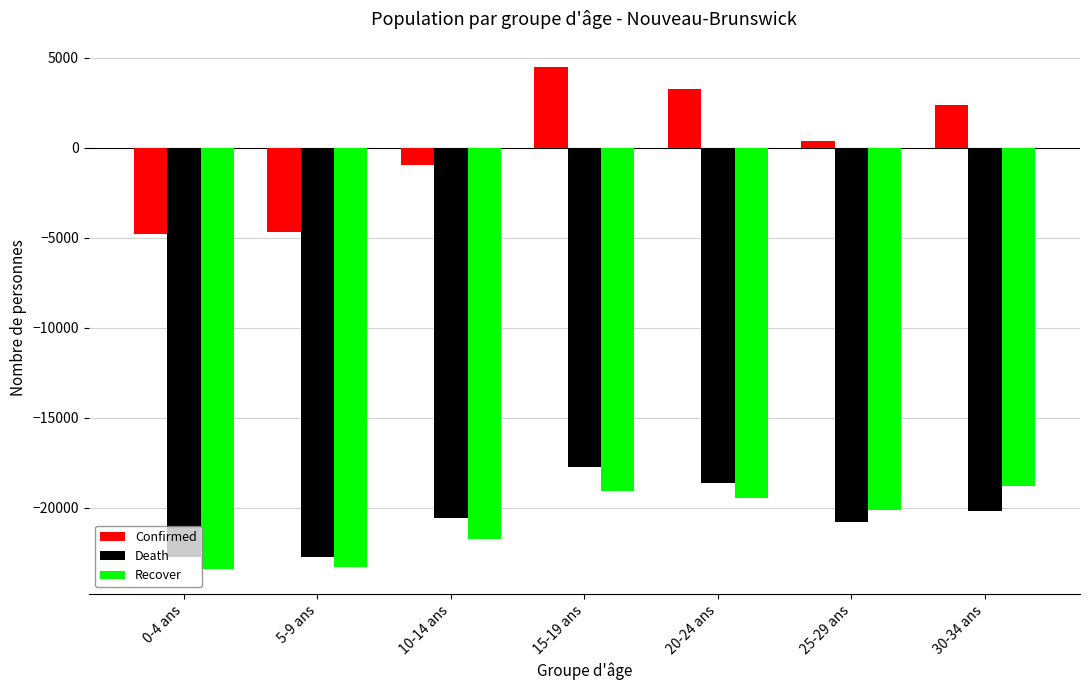

The value of Death at 30-34 ans is -20187.1. True or false?

True